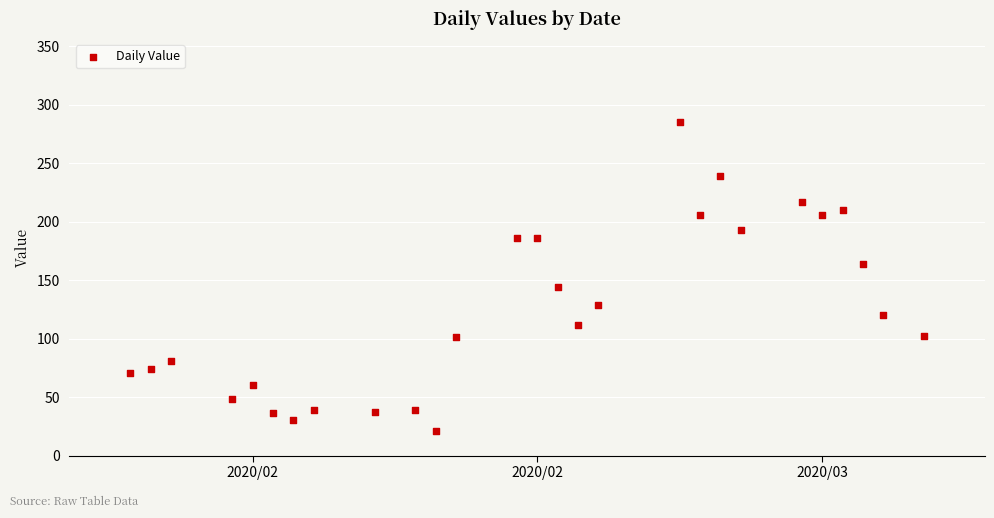

What is the range of Y values (max minus min)?

264